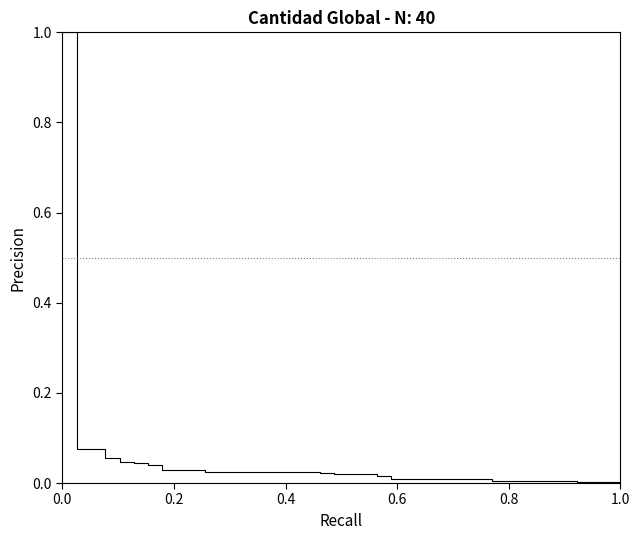

What is the sum of all values?

1.8